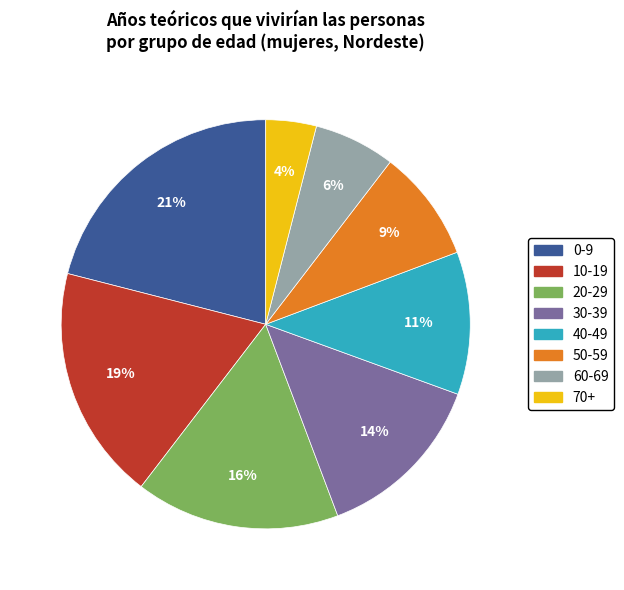

What is the ratio of the value at 10-19 to the value at 30-39?

1.4